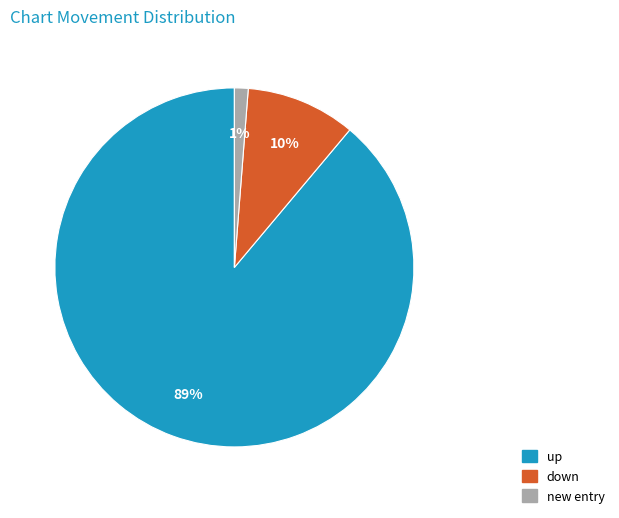

To the nearest percent, what is the difference between the largest and smallest slice percentages?

88%